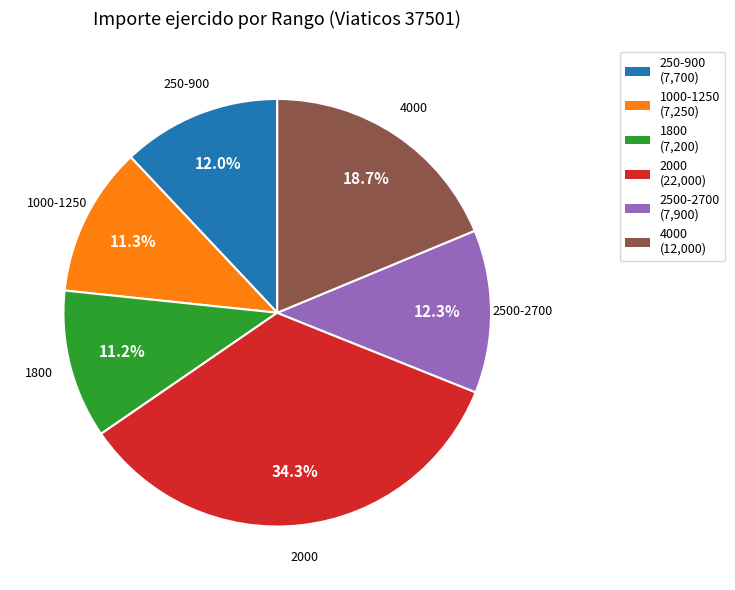

Is there a majority slice in this chart?

No